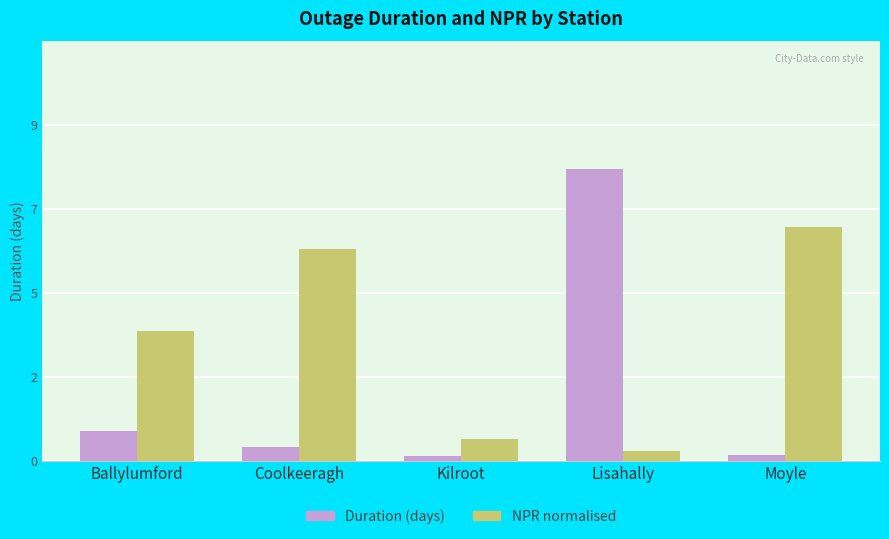

What are all the series names shown in the legend?

Duration (days), NPR normalised